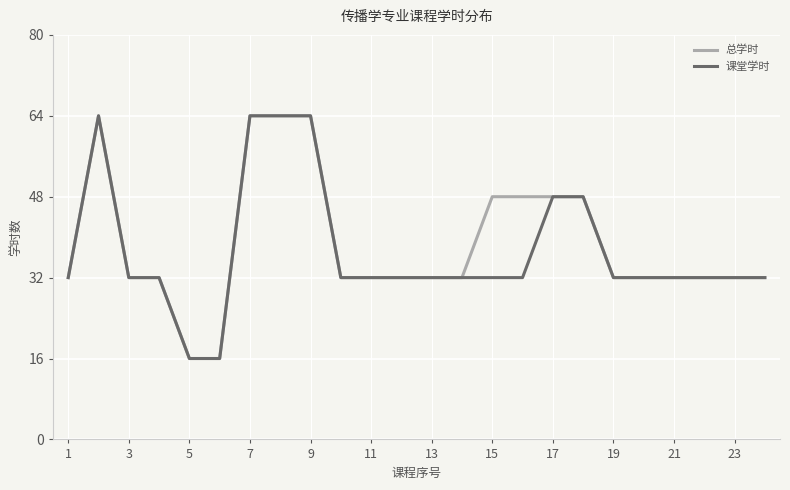

What is the highest value of the 课堂学时 series?

64